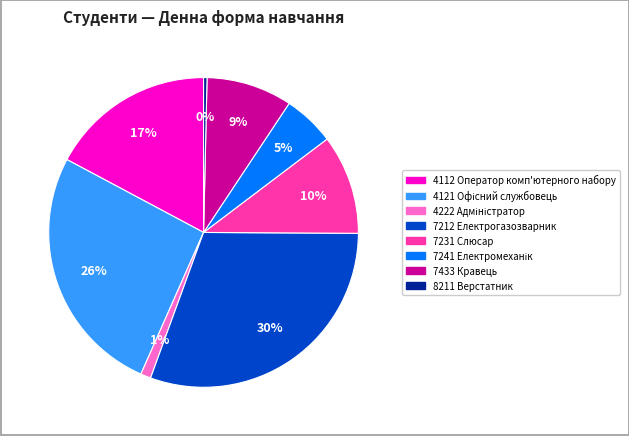

Is there a majority slice in this chart?

No